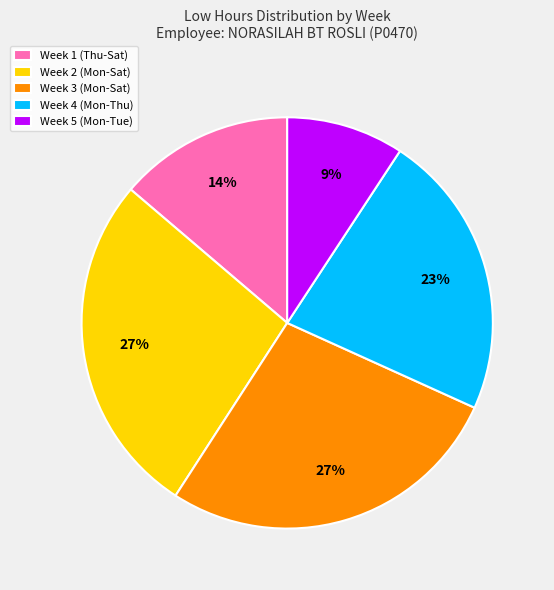

Is the sum of Week 5 (Mon-Tue) and Week 2 (Mon-Sat) greater than half?

No